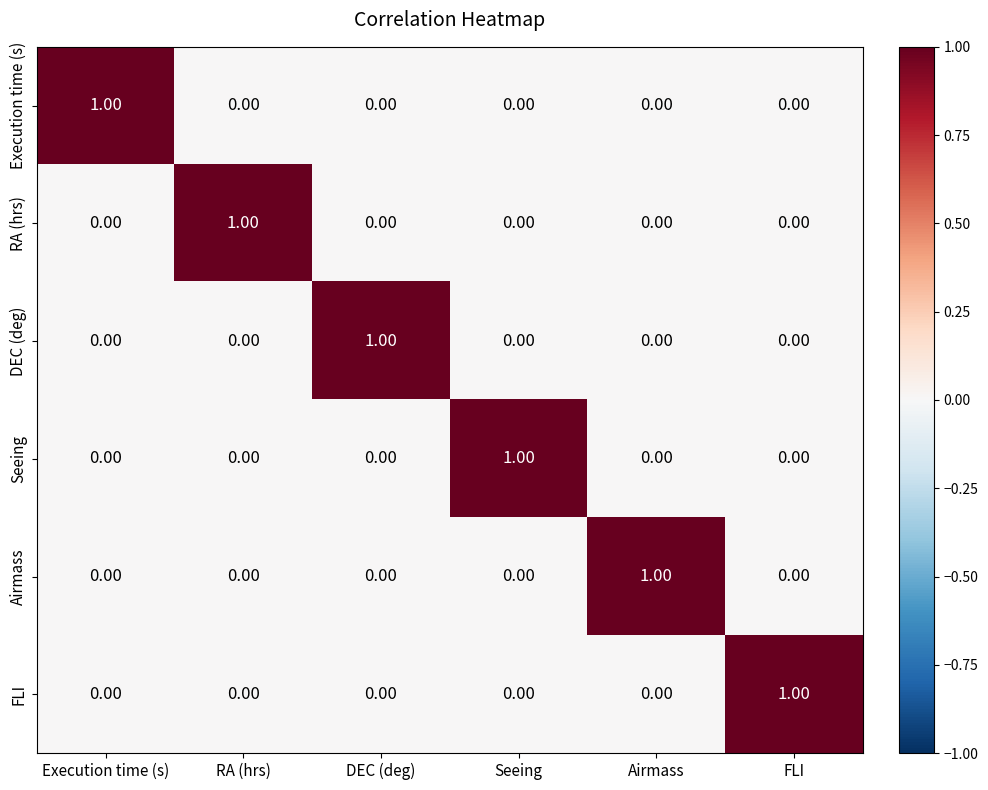

Which category has the highest value in the RA (hrs) series?

RA (hrs)